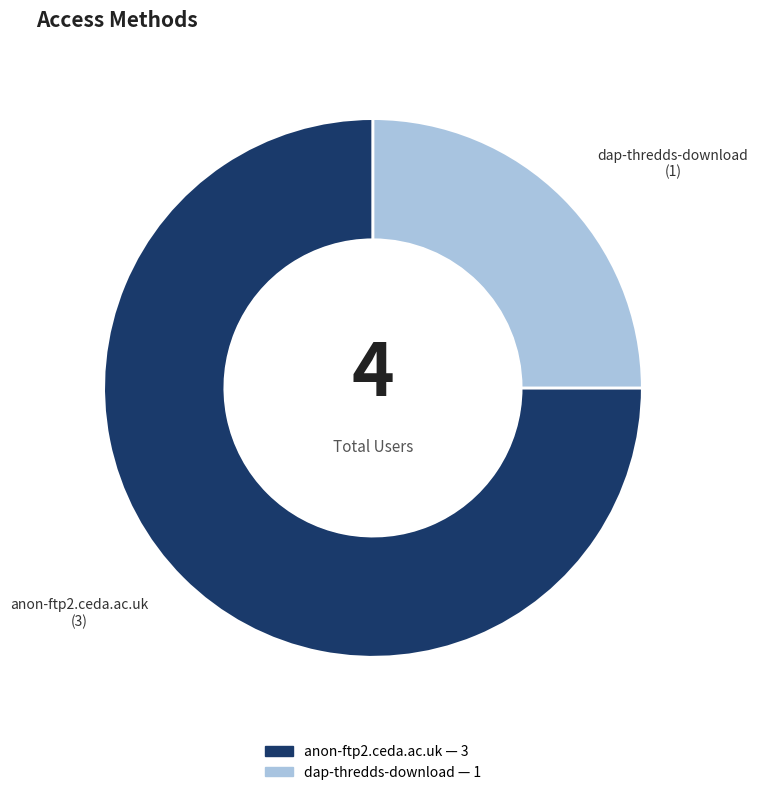

Which slice is the smallest?

dap-thredds-download